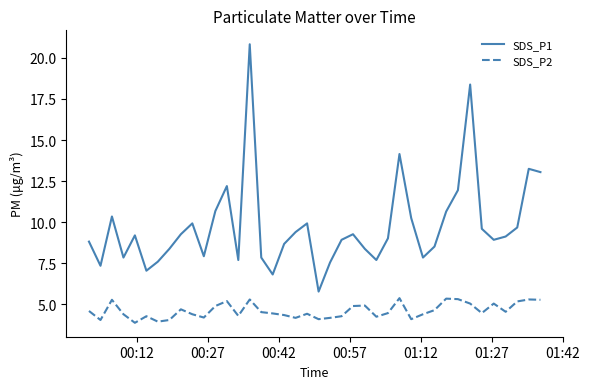

Which series has the largest total across all categories?

SDS_P1